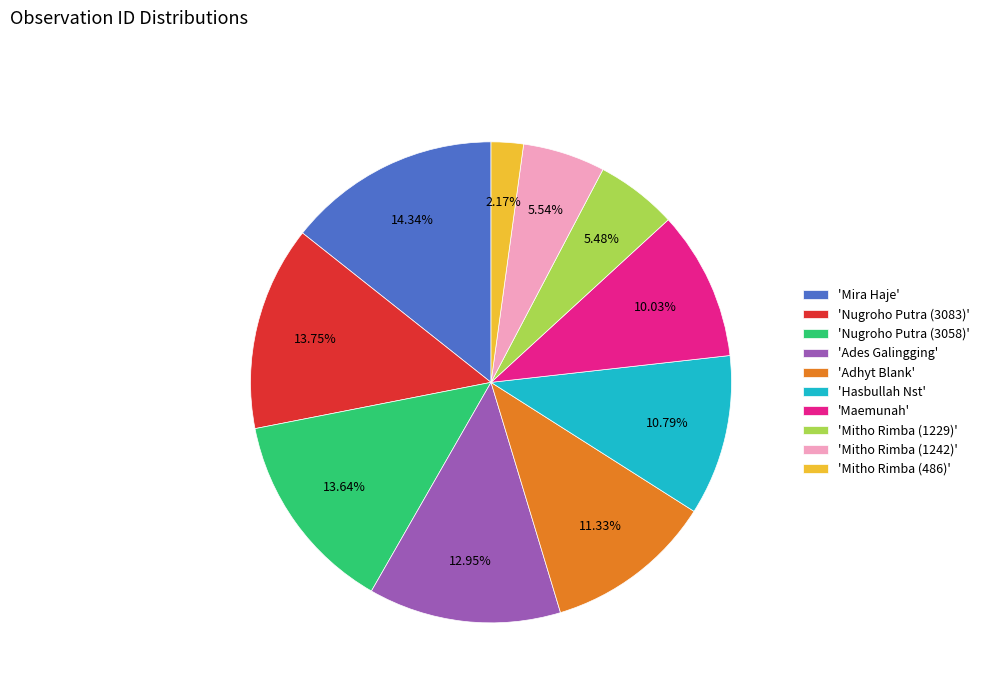

What is the largest slice in the pie chart?

'Mira Haje'